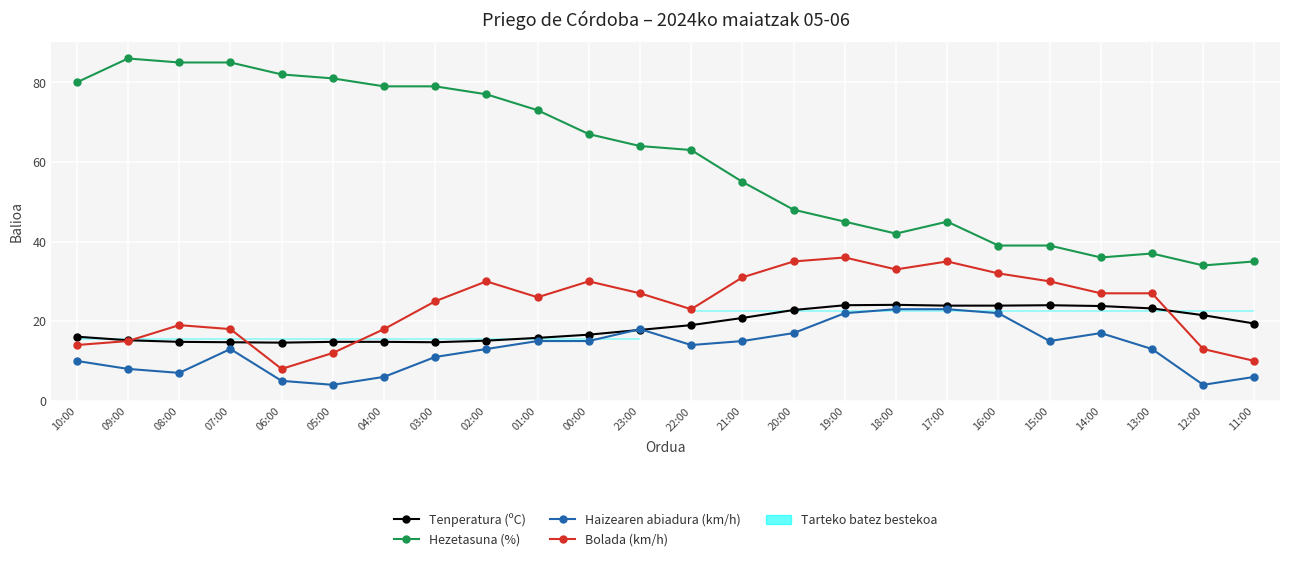

Reading left to right, list all the values displayed in this chart.

Tenperatura (ºC): 10:00=16.1	09:00=15.2	08:00=14.8	07:00=14.7	06:00=14.6	05:00=14.8	04:00=14.8	03:00=14.7	02:00=15.1	01:00=15.8	00:00=16.6	23:00=17.8	22:00=19.0	21:00=20.8	20:00=22.8	19:00=24.0	18:00=24.1	17:00=23.9	16:00=23.9	15:00=24.0	14:00=23.8	13:00=23.2	12:00=21.5	11:00=19.4
Hezetasuna (%): 10:00=80.0	09:00=86.0	08:00=85.0	07:00=85.0	06:00=82.0	05:00=81.0	04:00=79.0	03:00=79.0	02:00=77.0	01:00=73.0	00:00=67.0	23:00=64.0	22:00=63.0	21:00=55.0	20:00=48.0	19:00=45.0	18:00=42.0	17:00=45.0	16:00=39.0	15:00=39.0	14:00=36.0	13:00=37.0	12:00=34.0	11:00=35.0
Haizearen abiadura (km/h): 10:00=10.0	09:00=8.0	08:00=7.0	07:00=13.0	06:00=5.0	05:00=4.0	04:00=6.0	03:00=11.0	02:00=13.0	01:00=15.0	00:00=15.0	23:00=18.0	22:00=14.0	21:00=15.0	20:00=17.0	19:00=22.0	18:00=23.0	17:00=23.0	16:00=22.0	15:00=15.0	14:00=17.0	13:00=13.0	12:00=4.0	11:00=6.0
Bolada (km/h): 10:00=14.0	09:00=15.0	08:00=19.0	07:00=18.0	06:00=8.0	05:00=12.0	04:00=18.0	03:00=25.0	02:00=30.0	01:00=26.0	00:00=30.0	23:00=27.0	22:00=23.0	21:00=31.0	20:00=35.0	19:00=36.0	18:00=33.0	17:00=35.0	16:00=32.0	15:00=30.0	14:00=27.0	13:00=27.0	12:00=13.0	11:00=10.0